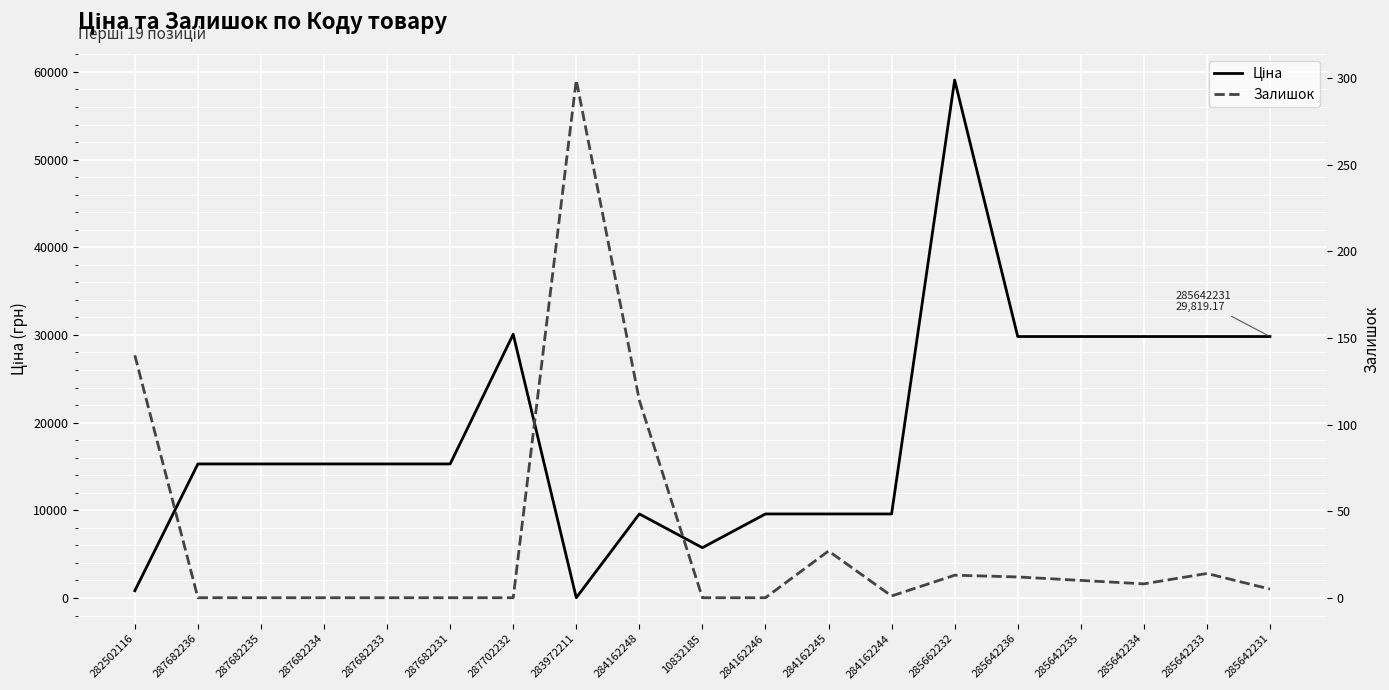

Which series has the largest total across all categories?

Ціна